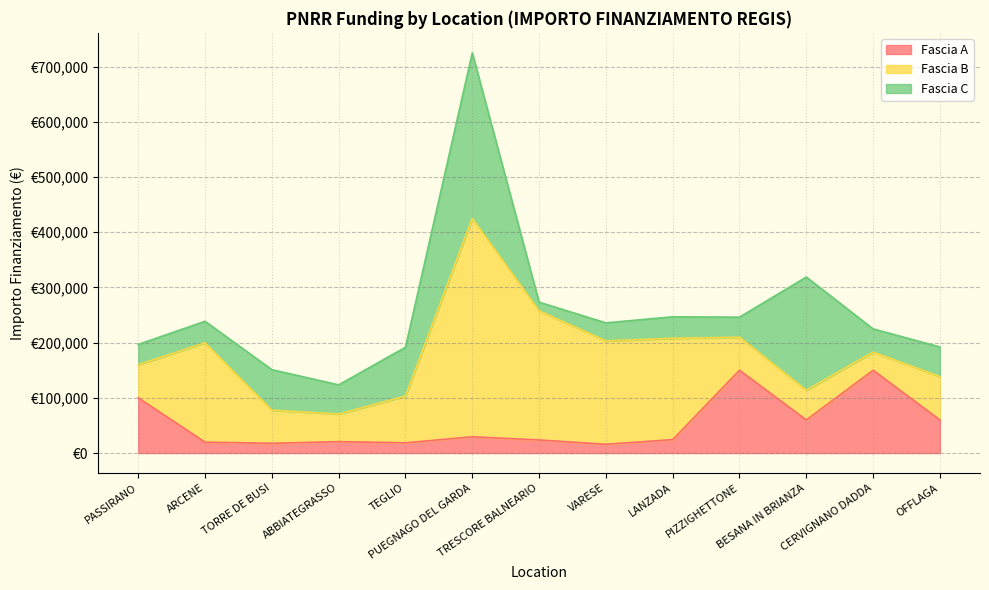

What is the total value across all series at TORRE DE BUSI?

151065.0